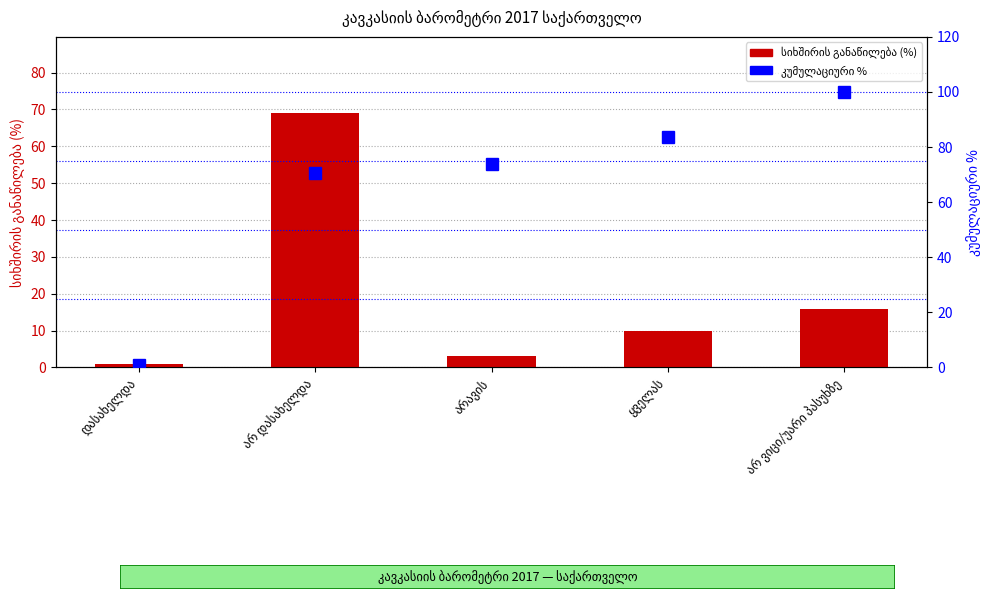

Between დასახელდა and არ ვიცი/უარი პასუხზე, which series saw the biggest shift?

კუმულაციური %